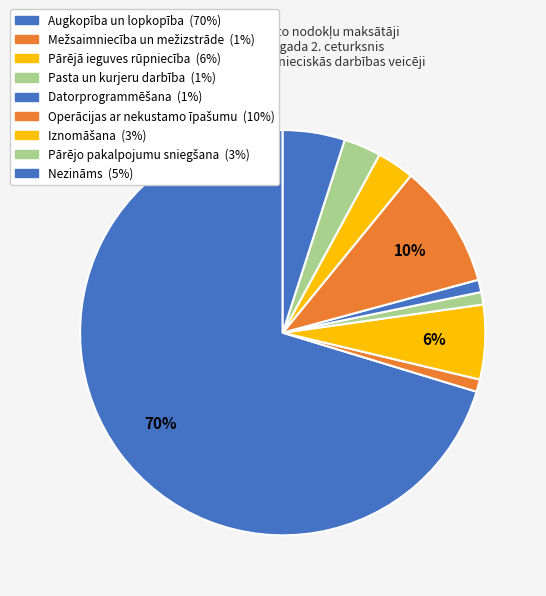

How many slices are in this pie chart?

9